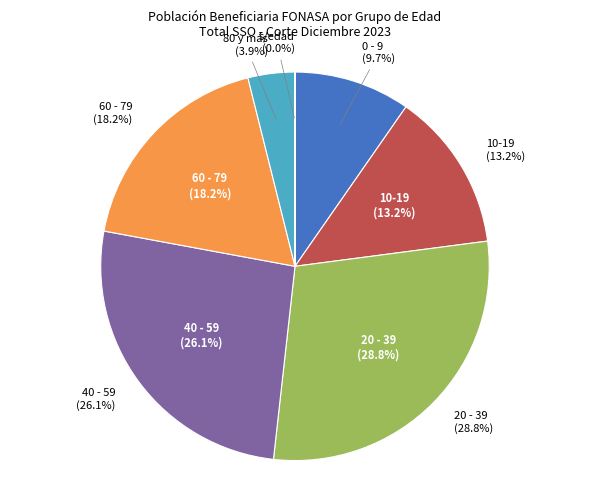

What is the smallest slice in the pie chart?

s/edad